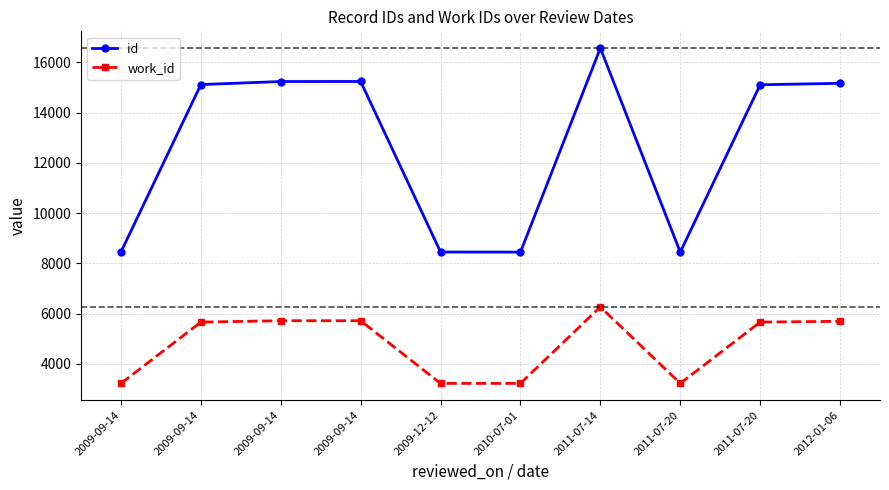

How many lines are shown in the chart?

2